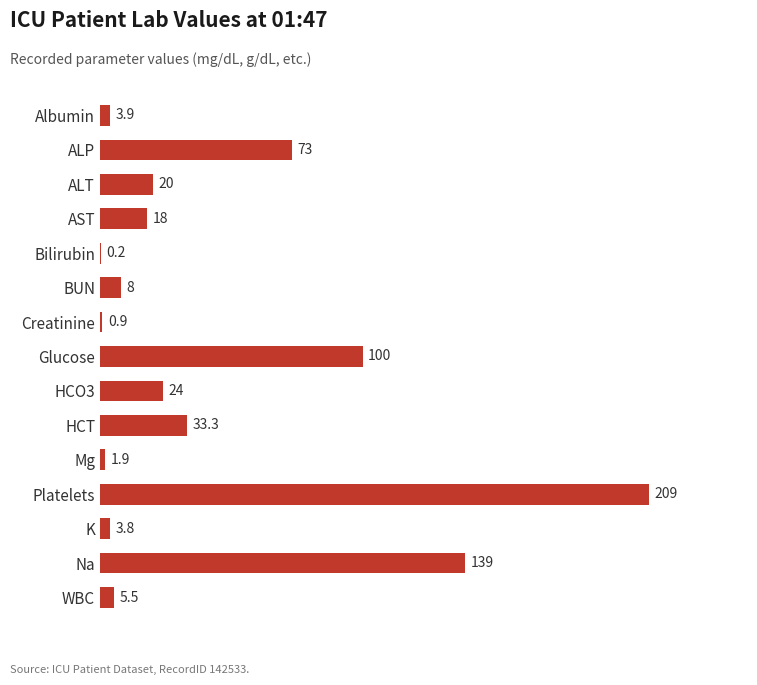

What is the greatest value displayed?

209.0